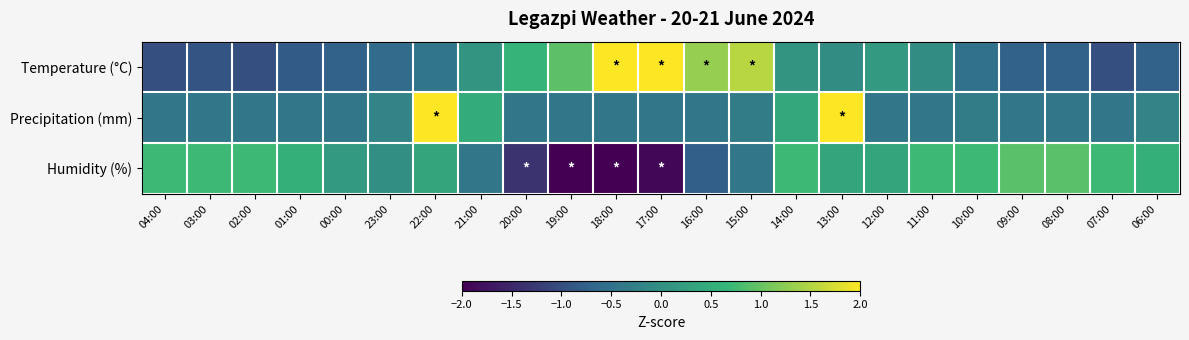

Reading right to left, what are all the values shown in this chart?

Temperature (°C): 06:00=-0.7	07:00=-1.0	08:00=-0.7	09:00=-0.7	10:00=-0.5	11:00=-0.1	12:00=0.2	13:00=-0.1	14:00=0.1	15:00=1.5	16:00=1.3	17:00=2.0	18:00=2.5	19:00=0.9	20:00=0.6	21:00=0.1	22:00=-0.4	23:00=-0.6	00:00=-0.7	01:00=-0.8	02:00=-1.0	03:00=-0.9	04:00=-1.0
Precipitation (mm): 06:00=-0.2	07:00=-0.4	08:00=-0.4	09:00=-0.4	10:00=-0.3	11:00=-0.4	12:00=-0.4	13:00=2.4	14:00=0.4	15:00=-0.3	16:00=-0.4	17:00=-0.4	18:00=-0.4	19:00=-0.4	20:00=-0.4	21:00=0.5	22:00=3.8	23:00=-0.2	00:00=-0.4	01:00=-0.4	02:00=-0.4	03:00=-0.4	04:00=-0.4
Humidity (%): 06:00=0.5	07:00=0.7	08:00=0.9	09:00=0.9	10:00=0.7	11:00=0.7	12:00=0.4	13:00=0.4	14:00=0.7	15:00=-0.4	16:00=-0.8	17:00=-1.9	18:00=-2.3	19:00=-2.3	20:00=-1.3	21:00=-0.4	22:00=0.4	23:00=-0.0	00:00=0.2	01:00=0.5	02:00=0.7	03:00=0.7	04:00=0.7